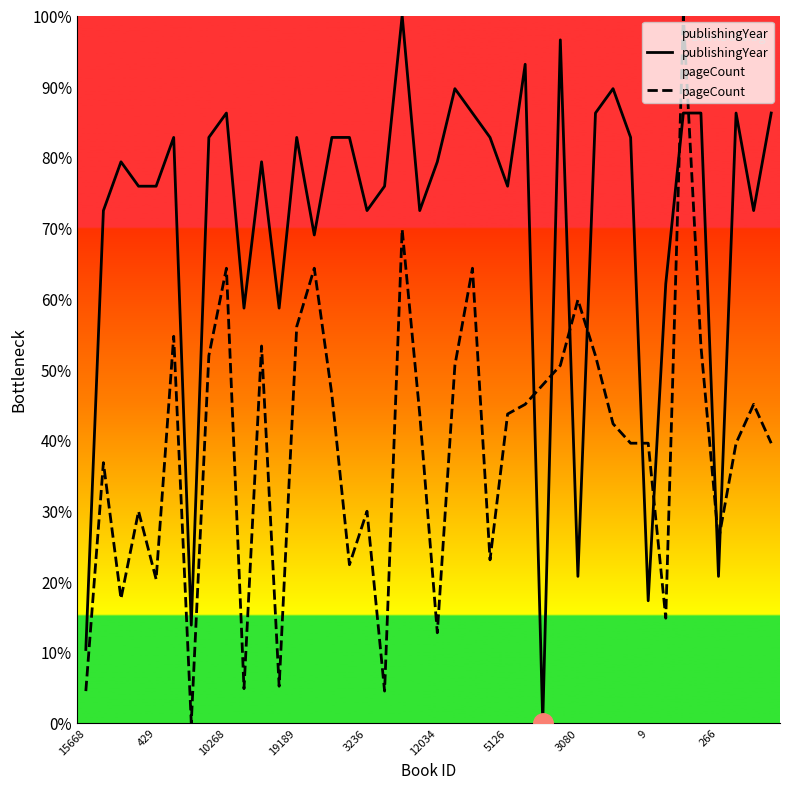

What is the greatest value displayed?

100.0